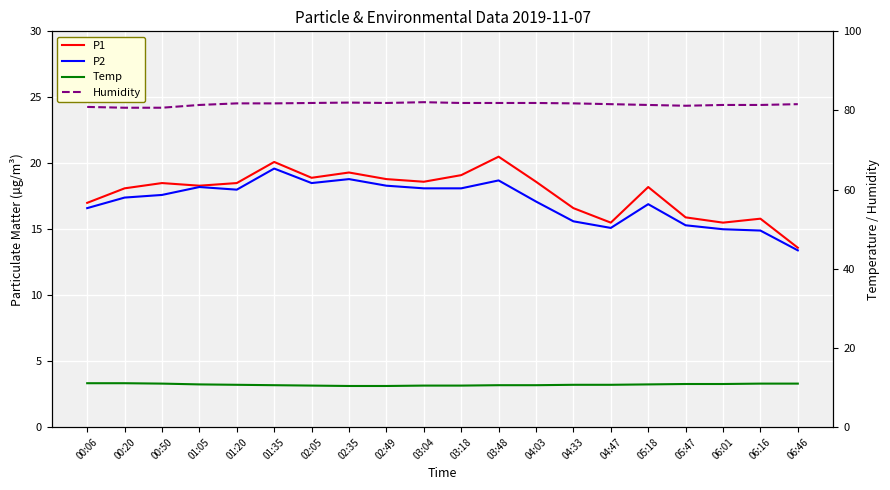

True or false: Temp and P2 intersect in this chart.

False